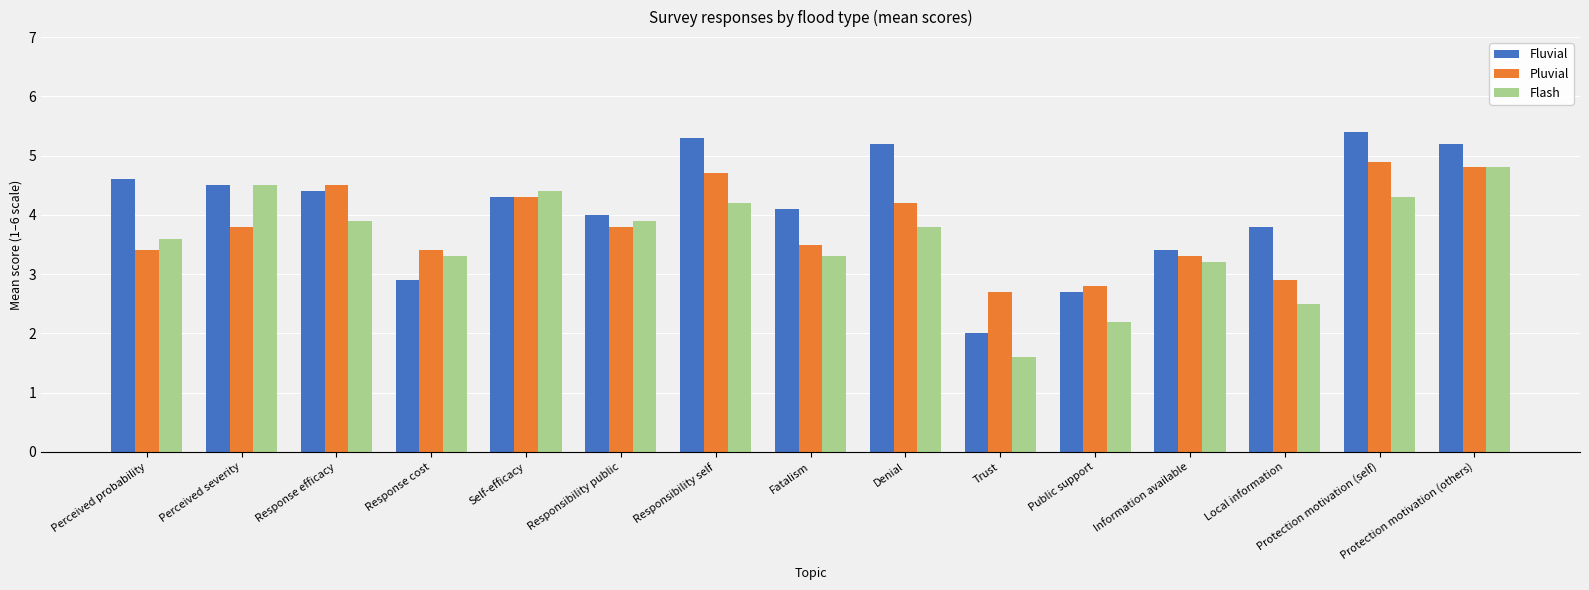

What is the value of the Pluvial bar at the 2nd from the left?

3.8